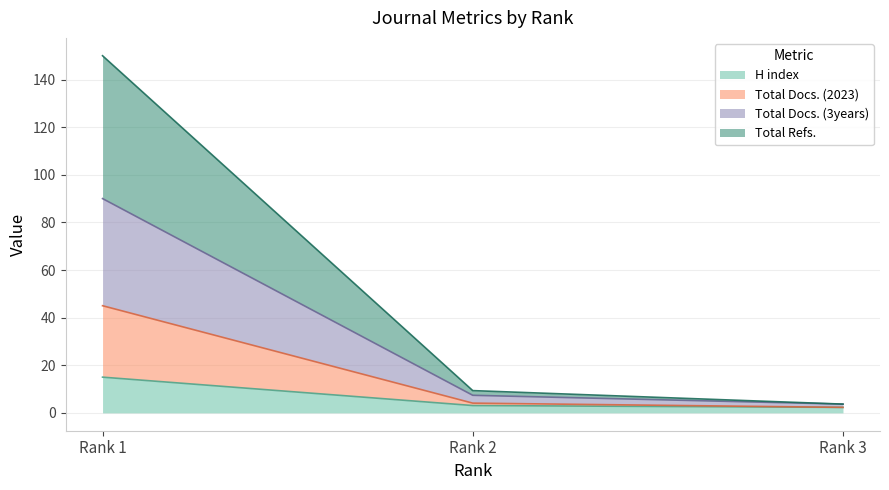

Which has a higher value, Rank 3 or Rank 2?

Rank 2